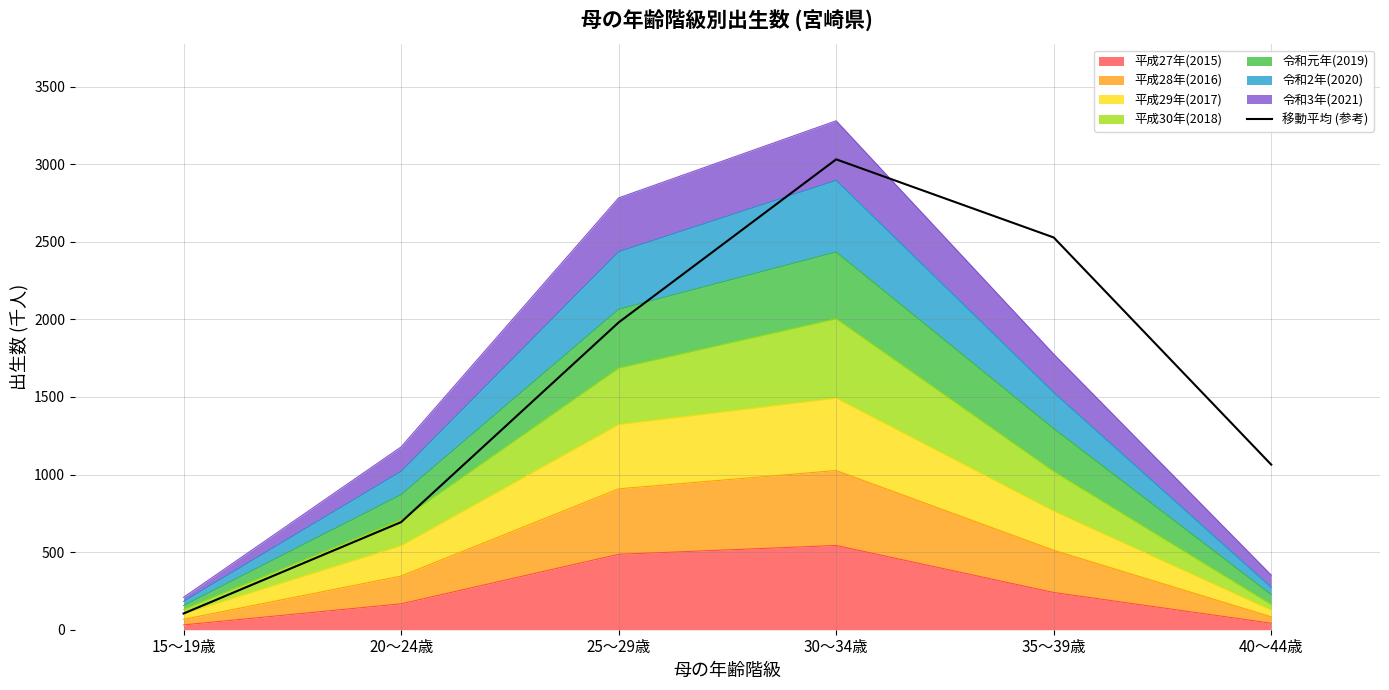

Is it true that the value at 15～19歳 is 57.2?

False